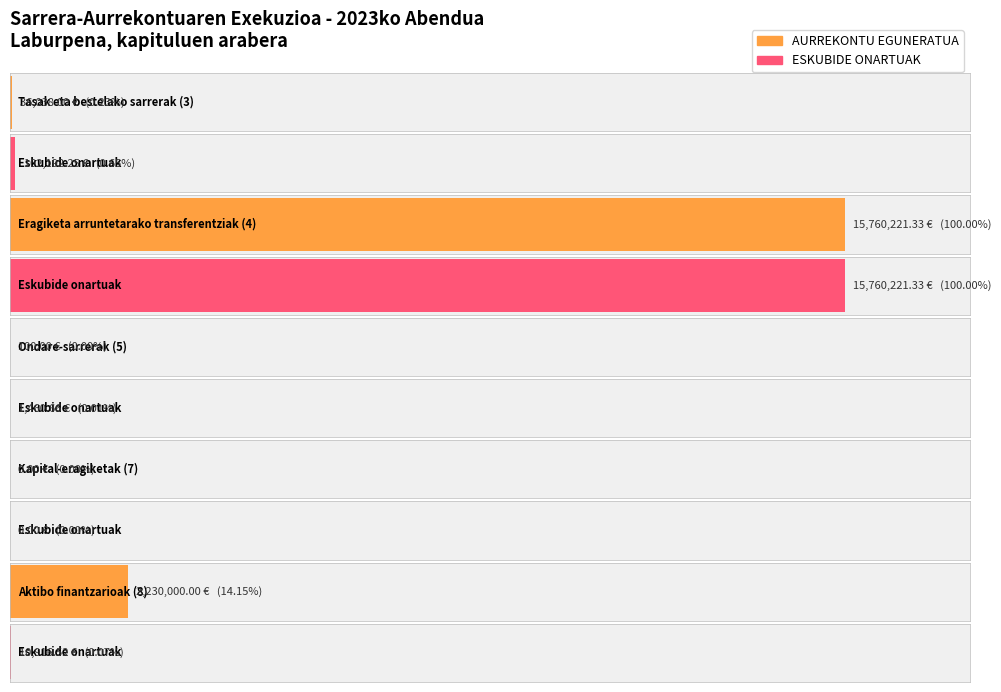

How many bars are there in each group?

2